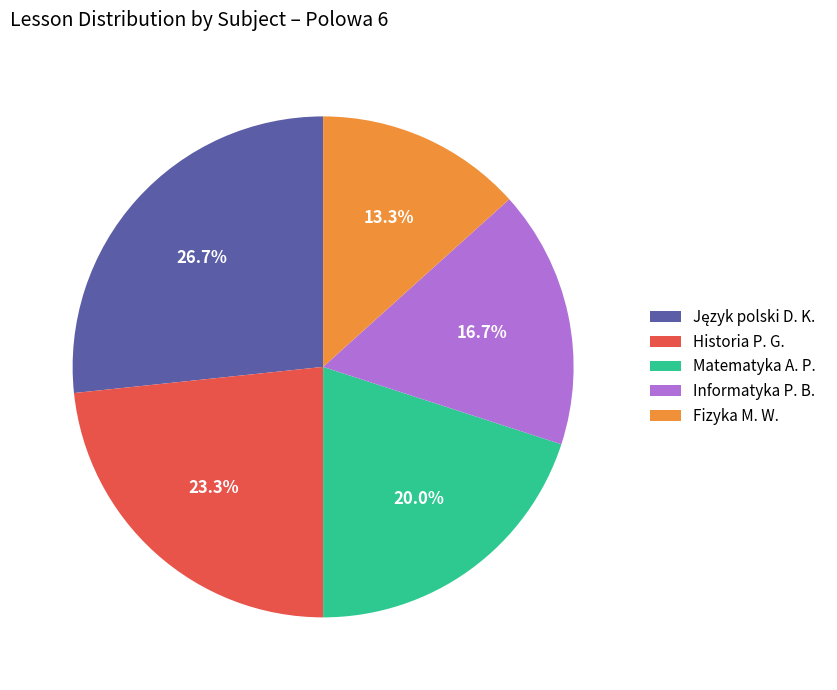

How many segments does this pie chart have?

5